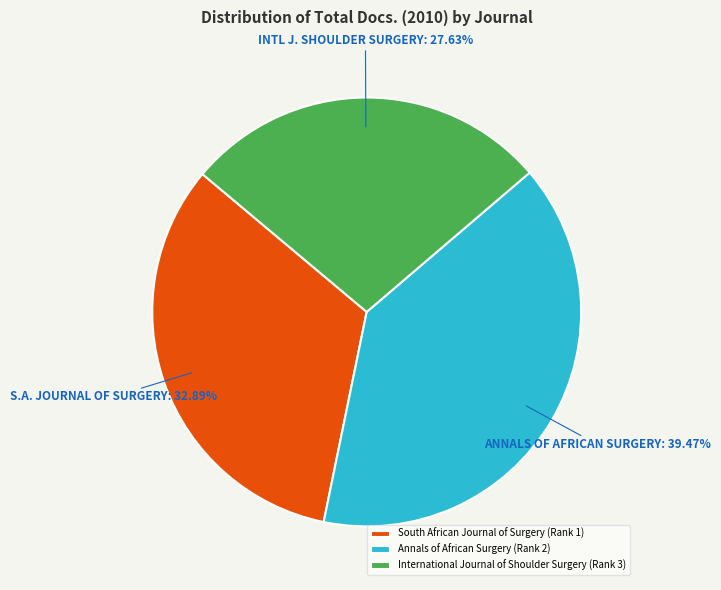

What is the smallest slice in the pie chart?

International Journal of Shoulder Surgery (Rank 3)